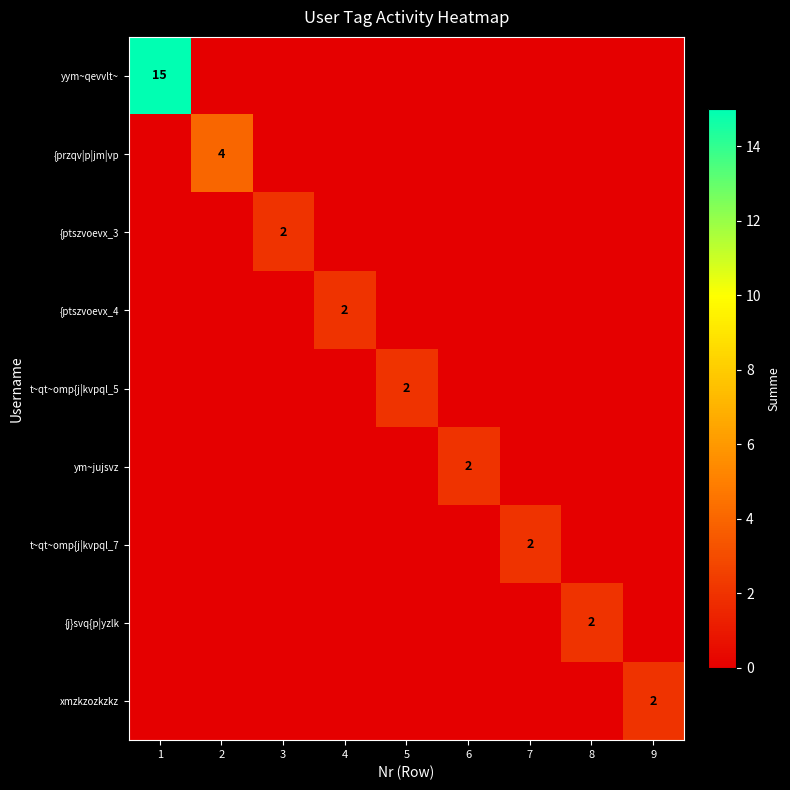

At how many categories does at least one series exceed 1?

9